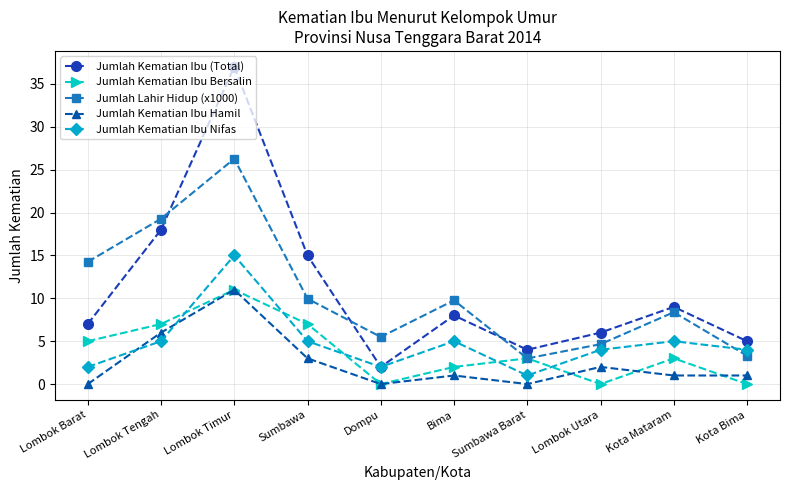

Rank the series at Lombok Utara from highest to lowest value.

Jumlah Kematian Ibu (Total), Jumlah Lahir Hidup (x1000), Jumlah Kematian Ibu Nifas, Jumlah Kematian Ibu Hamil, Jumlah Kematian Ibu Bersalin